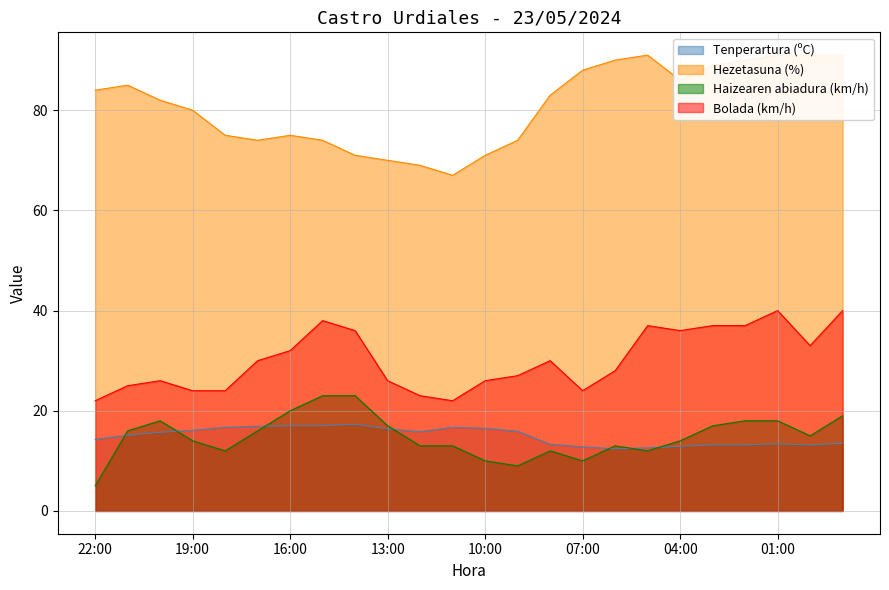

The Tenperartura (ºC) series shows 16.7 at 18:00. True or false?

True